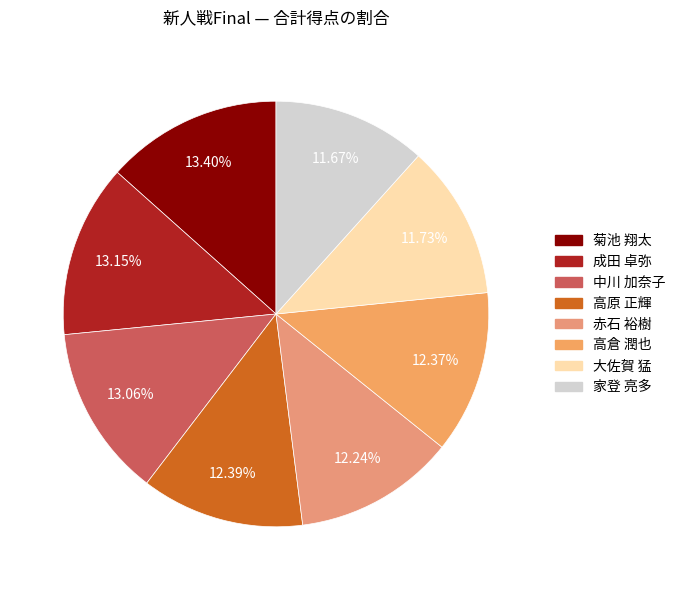

How much of the chart is everything except 中川 加奈子?

86.9%